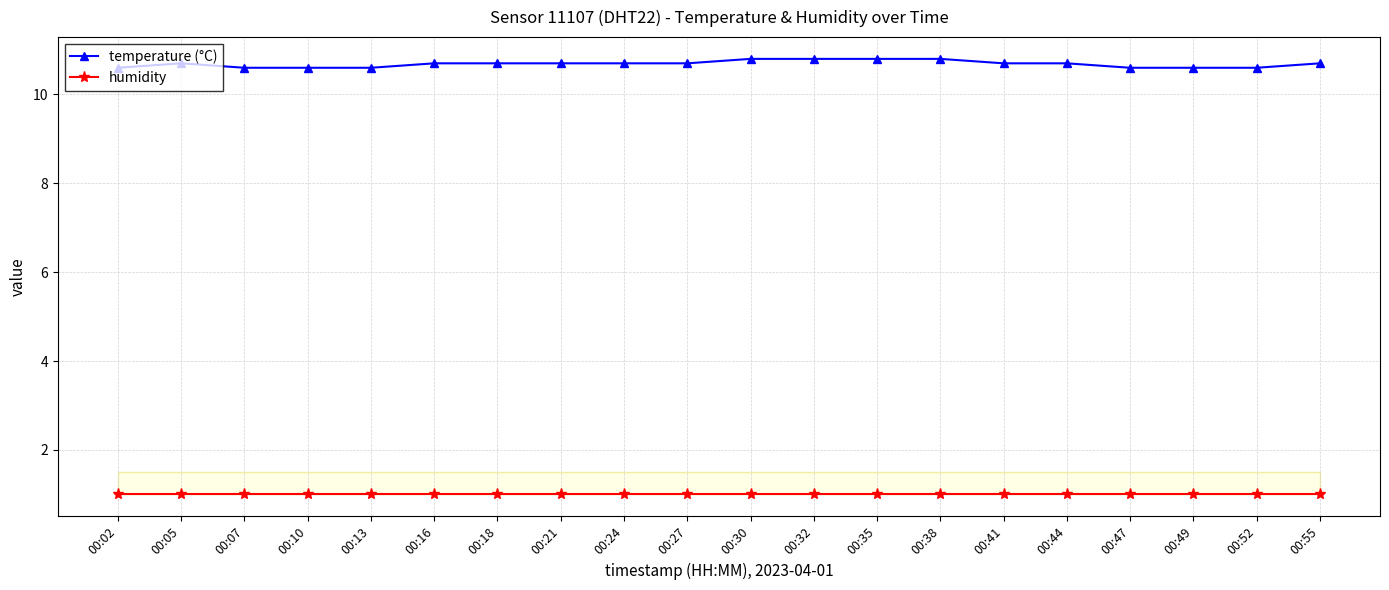

Is the value of humidity at 00:52 greater than the value of temperature (°C) at 00:55?

No